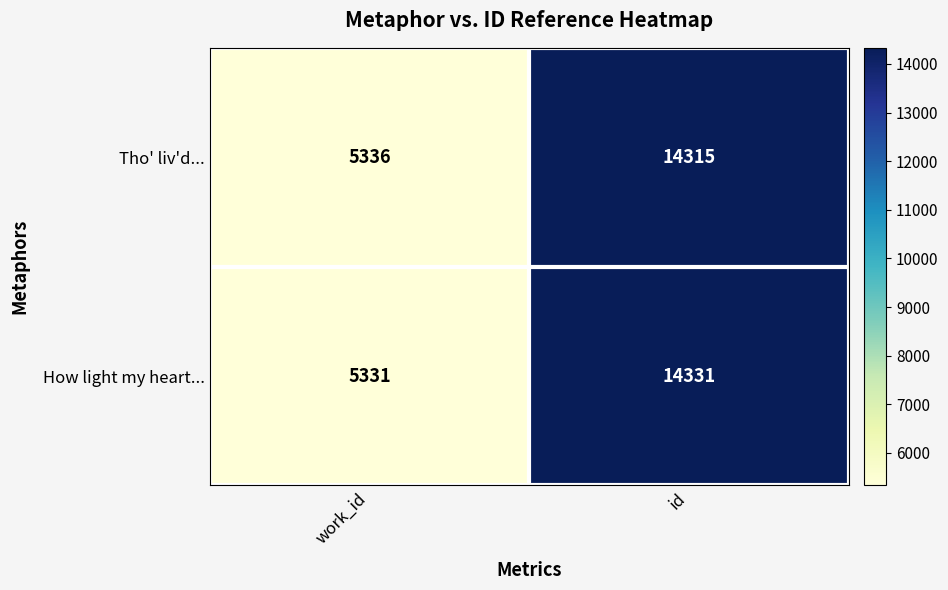

What is the sum of the Tho' liv'd... values at id and work_id?

19651